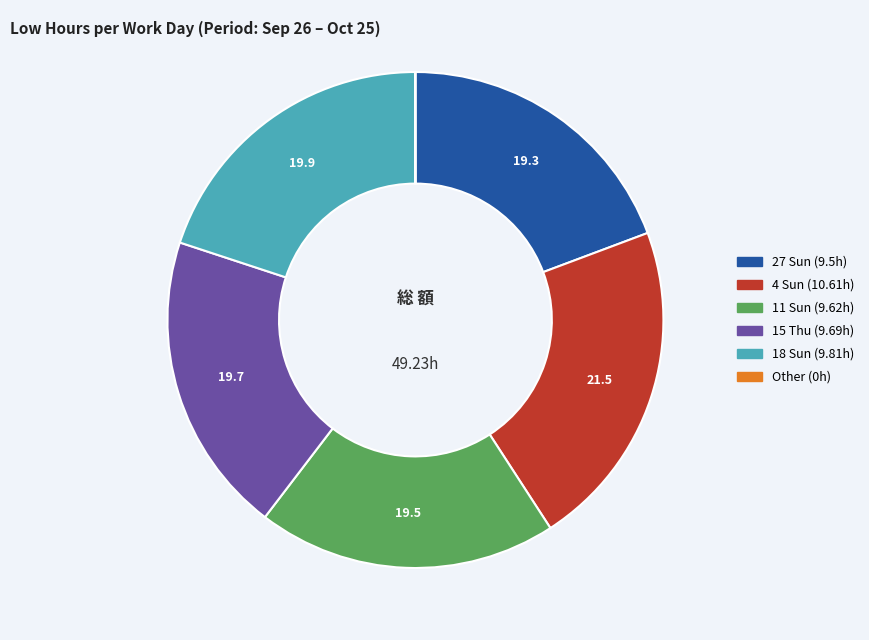

Is there a majority slice in this chart?

No